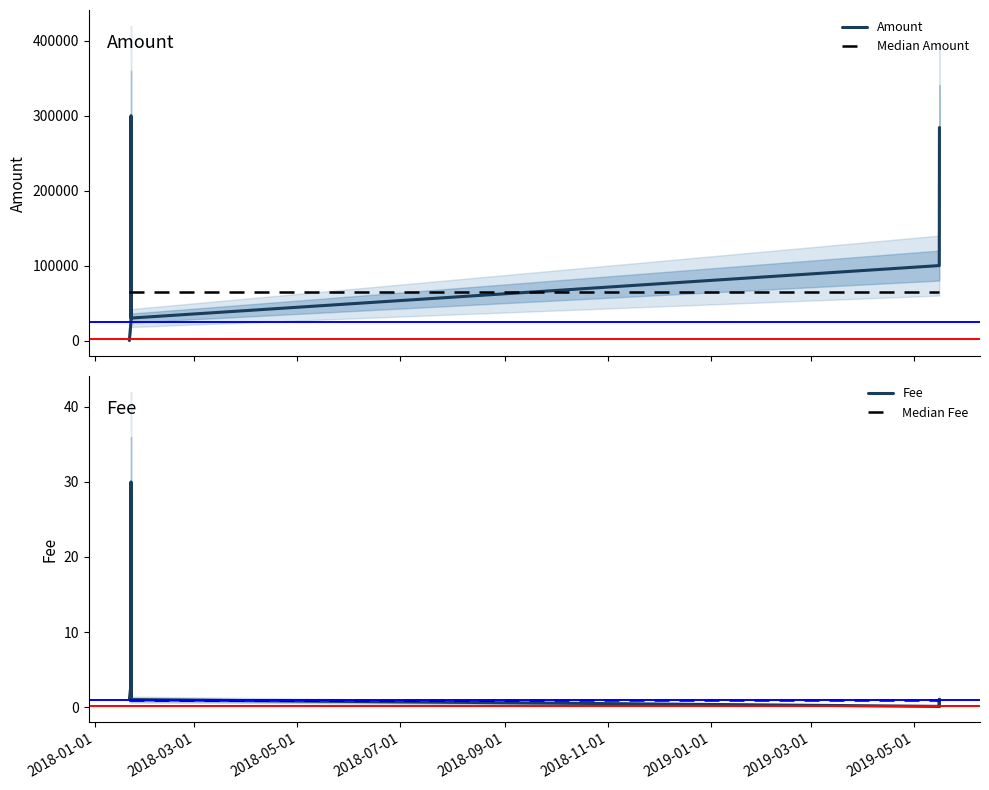

How many times do Amount and Median Amount cross each other?

3